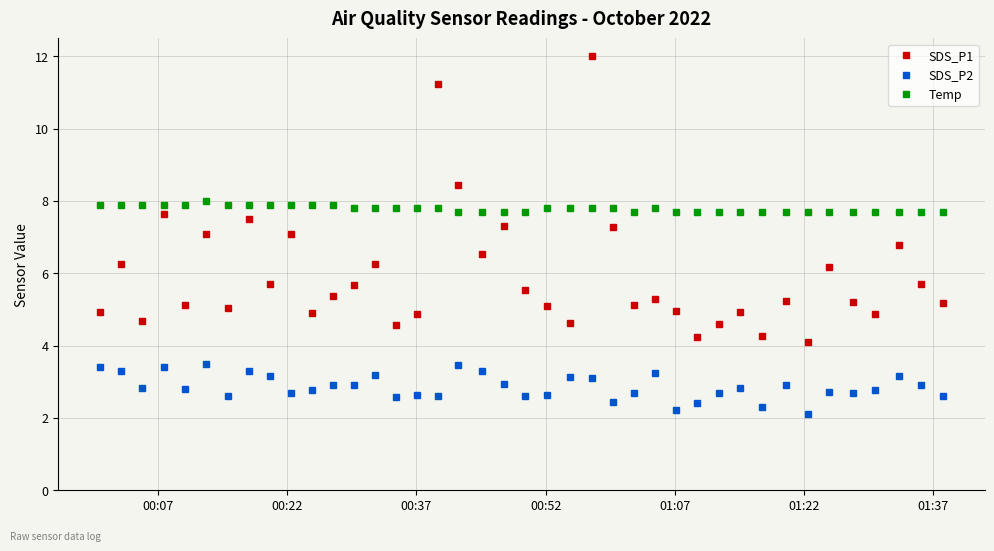

Rank the series by their maximum value, from highest to lowest.

SDS_P1, Temp, SDS_P2